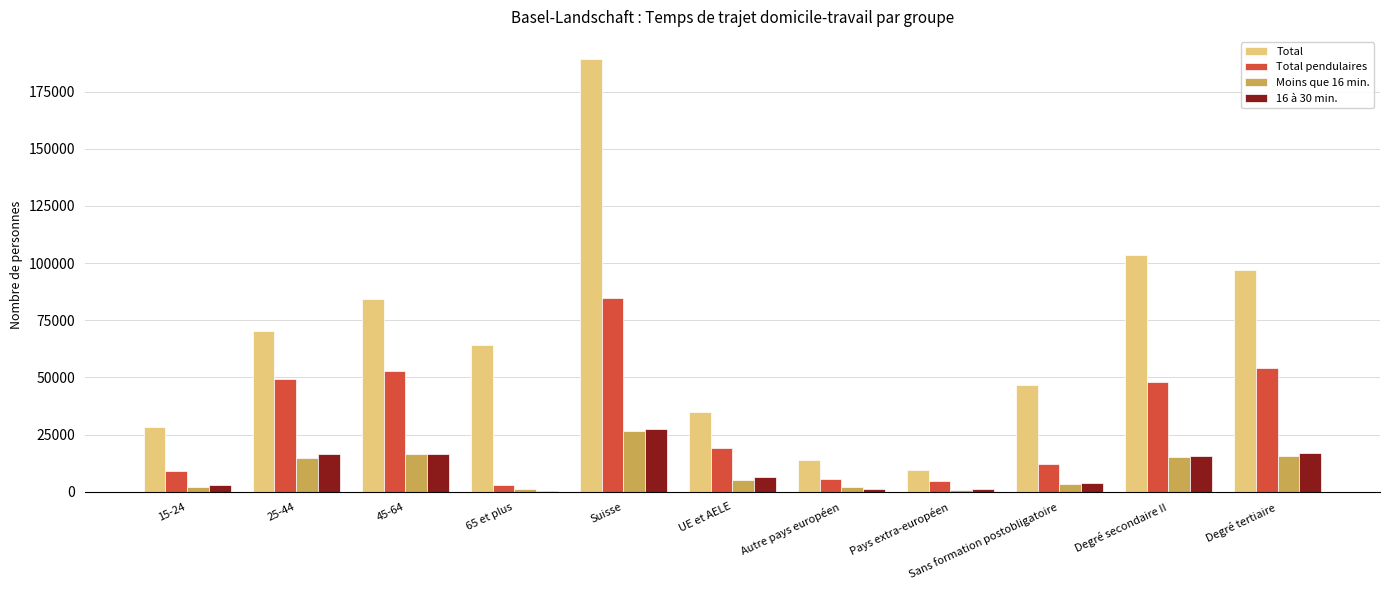

Which series changed the most between 45-64 and Sans formation postobligatoire?

Total pendulaires